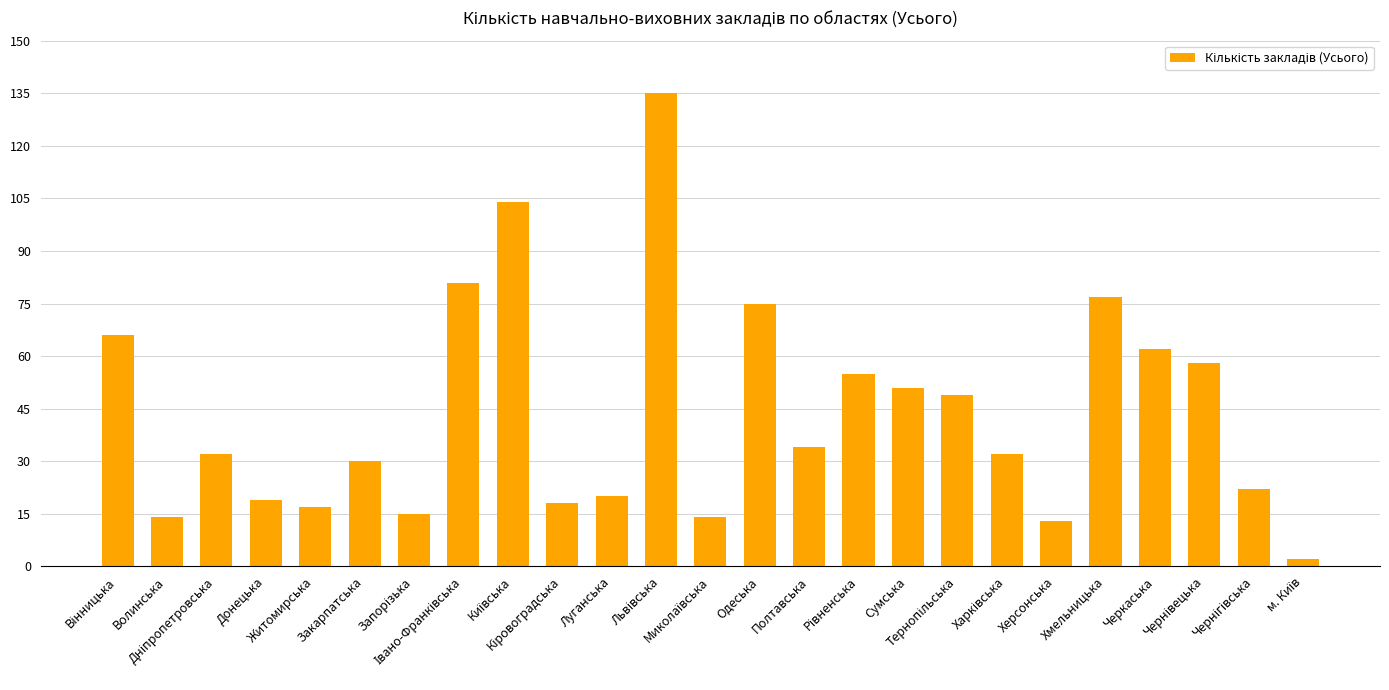

What is the maximum value shown in the chart?

135